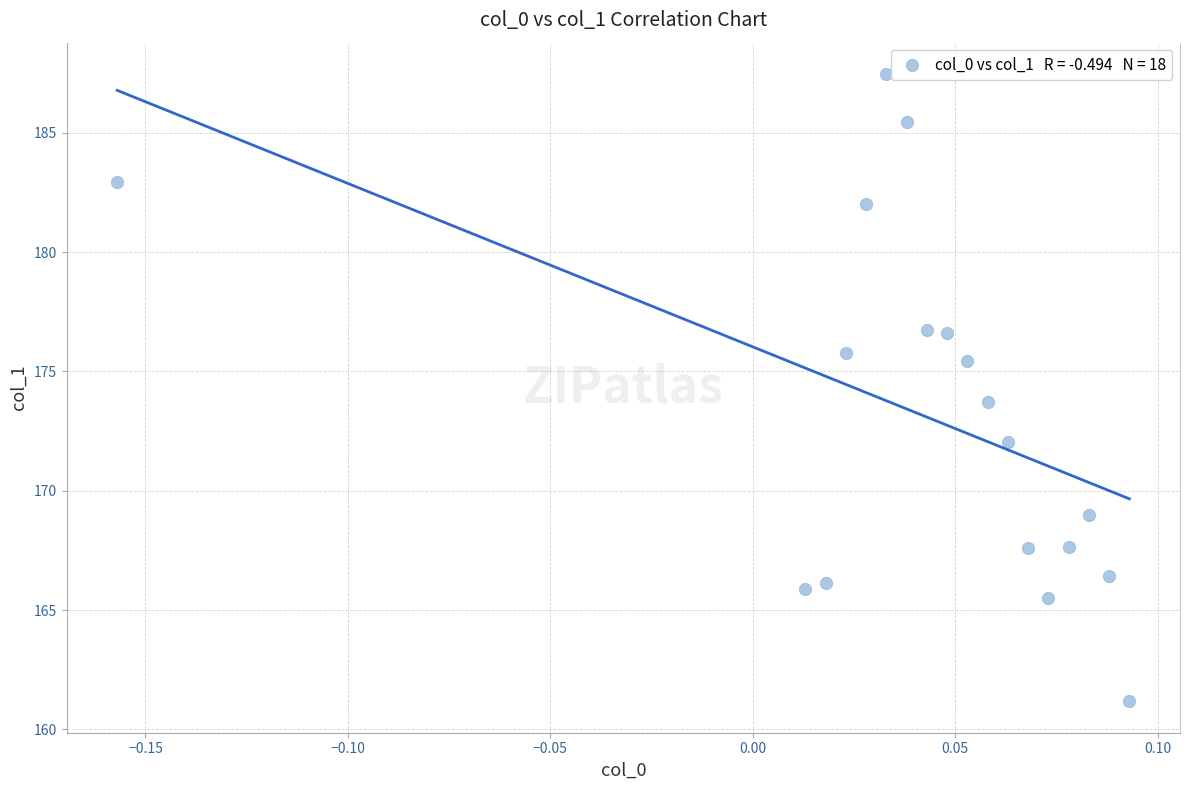

What is the range of Y values (max minus min)?

26.3